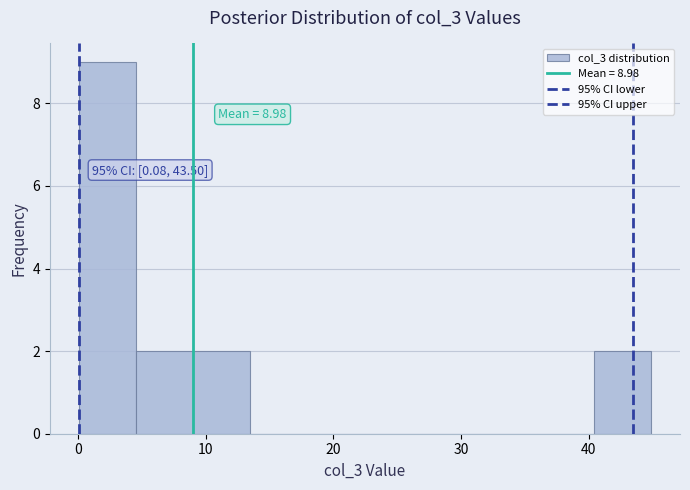

Which range on the x-axis has the tallest bar?

0 to 5